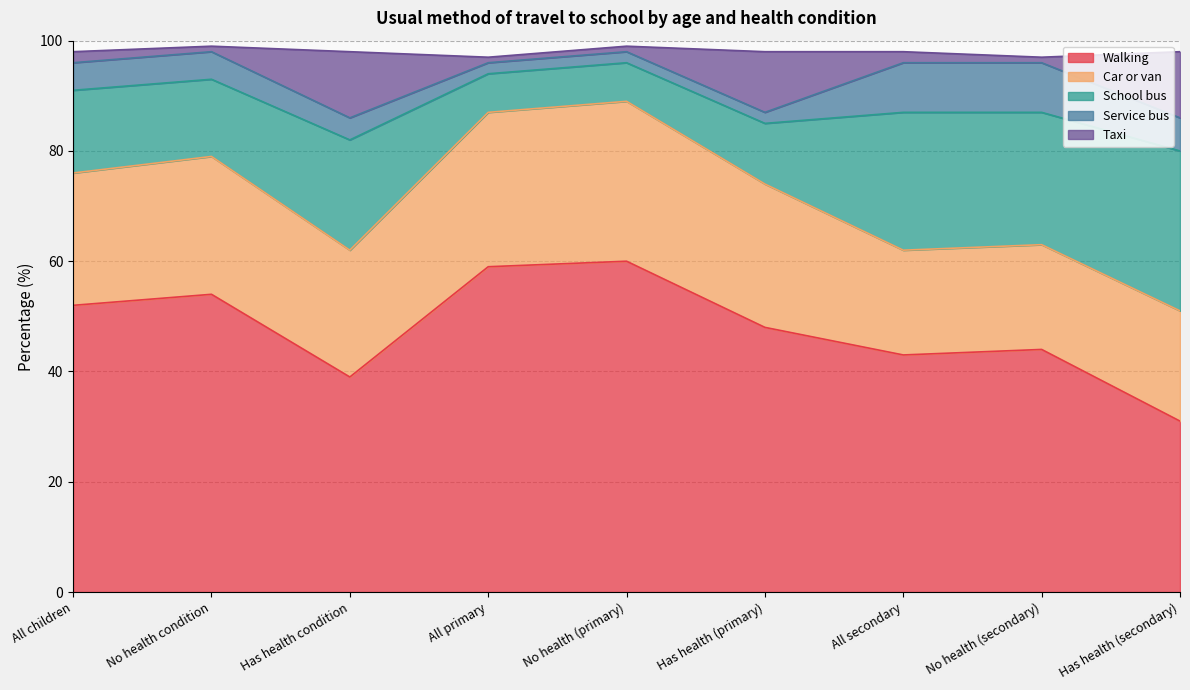

At how many categories does at least one series exceed 24?

9